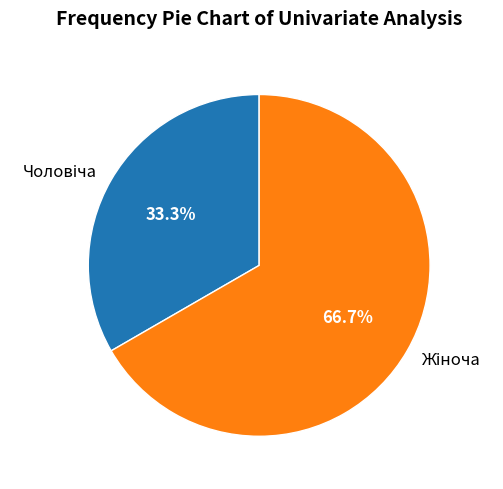

Is there a majority slice in this chart?

Yes